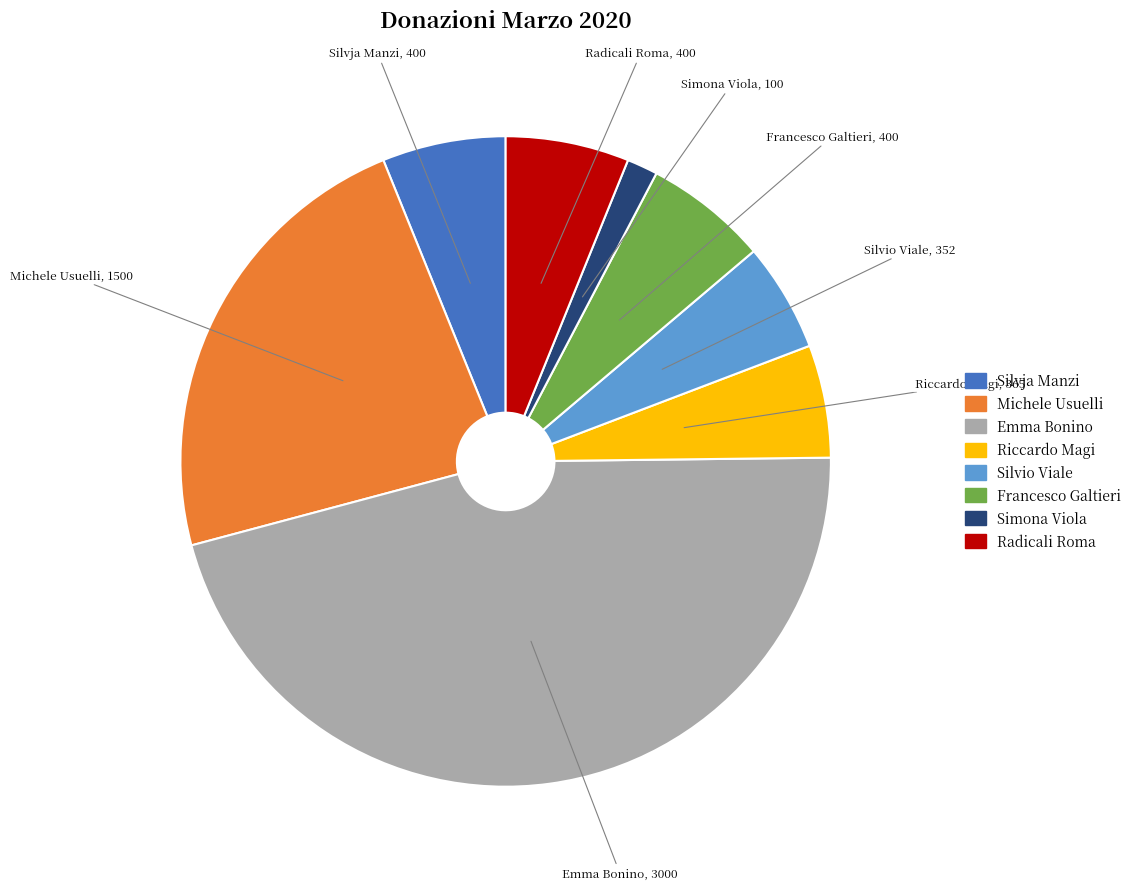

Count the number of slices in the pie.

8